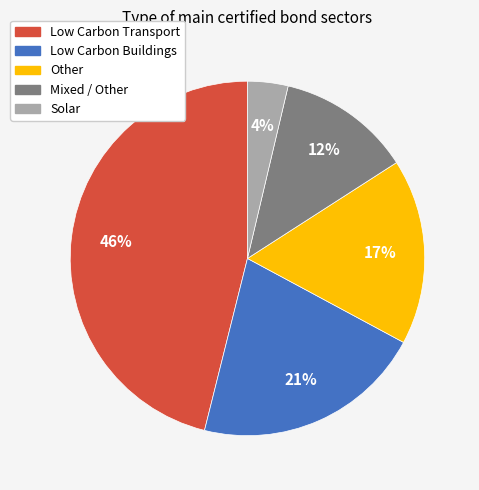

To the nearest percent, what is the difference between the largest and smallest slice percentages?

42%